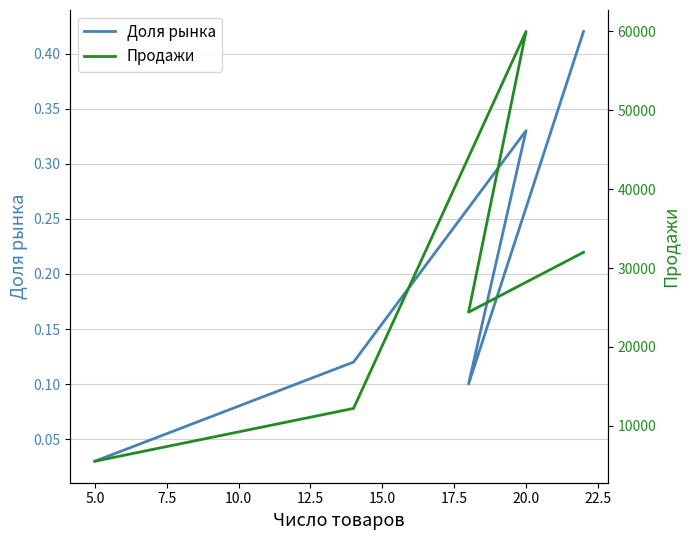

What is the maximum value for Доля рынка?

0.4